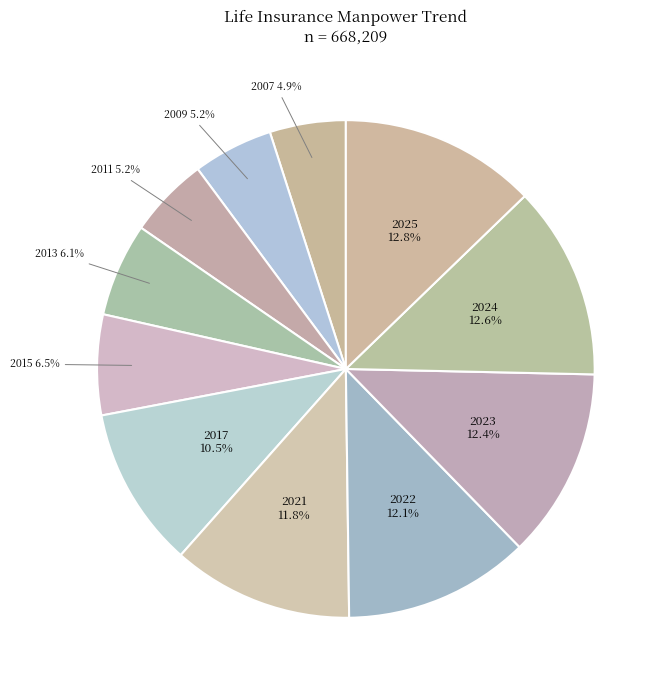

Approximately how many times larger is the value at 2013 compared to 2024?

0.5